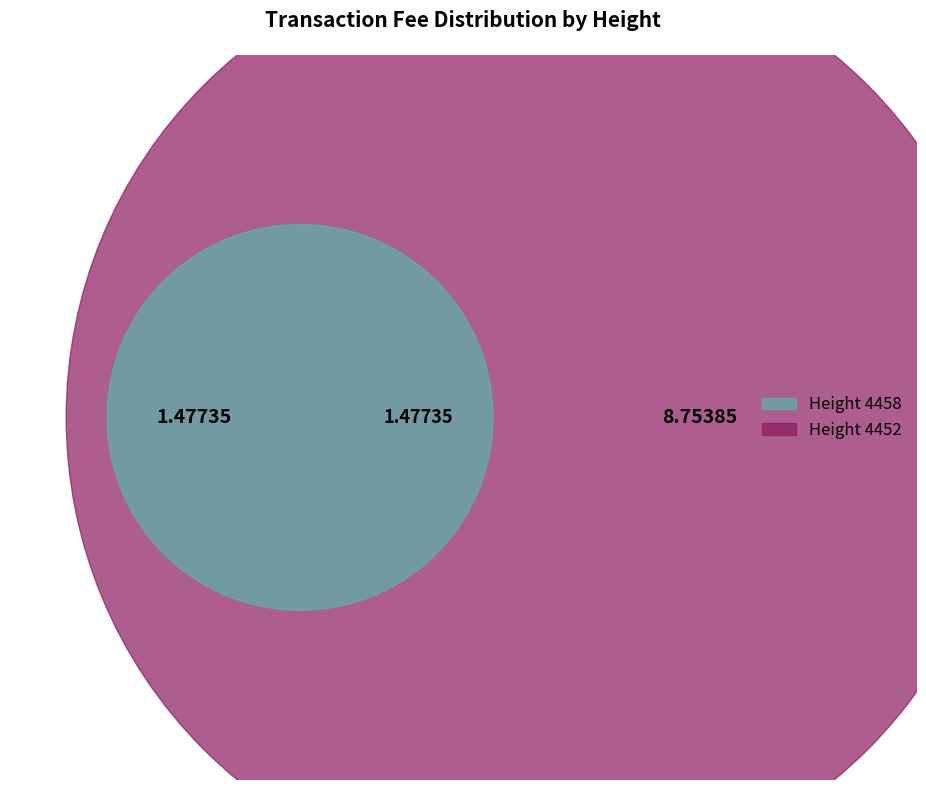

What is the change in value from 4458 to 4452?

+7.3